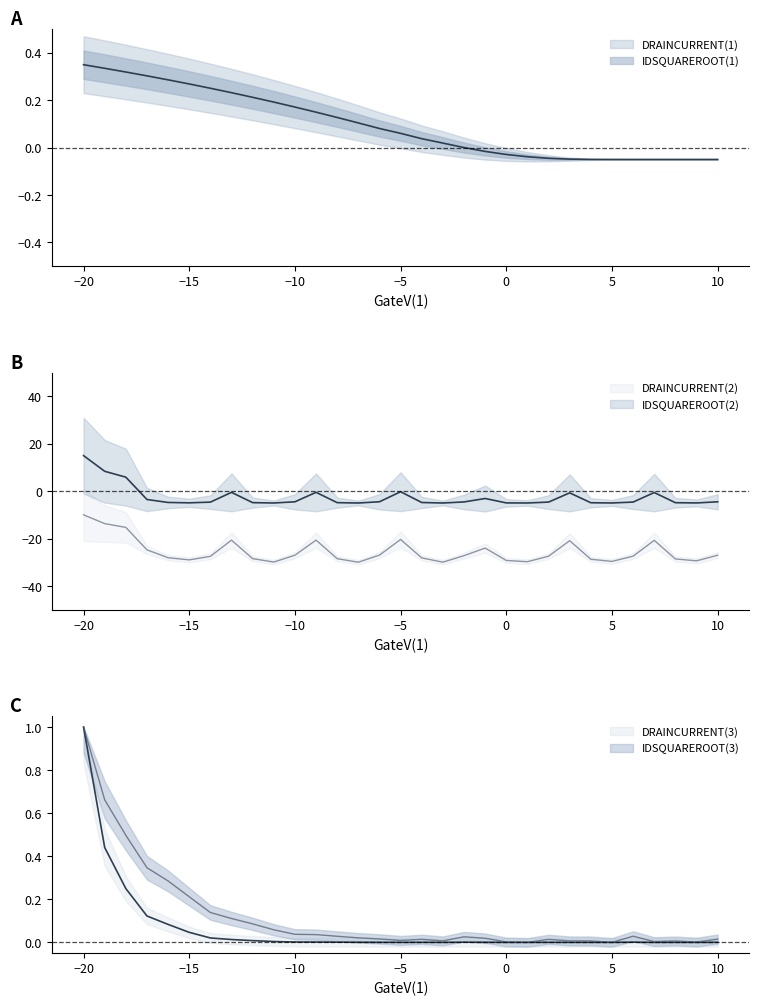

Reading left to right, extract all data points from this chart.

DRAINCURRENT(1): 10=-0.0	9=-0.0	8=-0.1	7=-0.0	6=-0.0	5=-0.0	4=-0.0	3=-0.0	2=-0.0	1=-0.0	0=-0.0	-1=-0.0	-2=0.0	-3=0.0	-4=0.0	-5=0.1	-6=0.1	-7=0.1	-8=0.1	-9=0.1	-10=0.2	-11=0.2	-12=0.2	-13=0.2	-14=0.3	-15=0.3	-16=0.3	-17=0.3	-18=0.3	-19=0.3	-20=0.4
DRAINCURRENT(2): 10=-4.5	9=-5.0	8=-4.9	7=-0.6	6=-4.6	5=-5.0	4=-4.9	3=-0.7	2=-4.6	1=-5.0	0=-5.0	-1=-3.1	-2=-4.5	-3=-5.0	-4=-4.8	-5=-0.2	-6=-4.5	-7=-5.0	-8=-4.8	-9=-0.5	-10=-4.5	-11=-5.0	-12=-4.8	-13=-0.5	-14=-4.6	-15=-4.9	-16=-4.8	-17=-3.5	-18=5.9	-19=8.4	-20=15.0
IDSQUAREROOT(2): 10=-27.1	9=-29.4	8=-28.6	7=-20.8	6=-27.4	5=-29.7	4=-28.7	3=-20.9	2=-27.5	1=-29.8	0=-29.2	-1=-24.0	-2=-27.2	-3=-30.0	-4=-28.2	-5=-20.4	-6=-27.0	-7=-30.0	-8=-28.5	-9=-20.7	-10=-27.0	-11=-29.9	-12=-28.5	-13=-20.7	-14=-27.5	-15=-29.0	-16=-28.1	-17=-24.8	-18=-15.3	-19=-13.7	-20=-10.0
DRAINCURRENT(3): 10=0.0	9=0.0	8=0.0	7=0.0	6=0.0	5=0.0	4=0.0	3=0.0	2=0.0	1=0.0	0=0.0	-1=0.0	-2=0.0	-3=0.0	-4=0.0	-5=0.0	-6=0.0	-7=0.0	-8=0.0	-9=0.0	-10=0.0	-11=0.0	-12=0.0	-13=0.0	-14=0.0	-15=0.0	-16=0.1	-17=0.1	-18=0.2	-19=0.4	-20=1.0
IDSQUAREROOT(3): 10=0.0	9=0.0	8=0.0	7=0.0	6=0.0	5=0.0	4=0.0	3=0.0	2=0.0	1=0.0	0=0.0	-1=0.0	-2=0.0	-3=0.0	-4=0.0	-5=0.0	-6=0.0	-7=0.0	-8=0.0	-9=0.0	-10=0.0	-11=0.1	-12=0.1	-13=0.1	-14=0.1	-15=0.2	-16=0.3	-17=0.3	-18=0.5	-19=0.7	-20=1.0